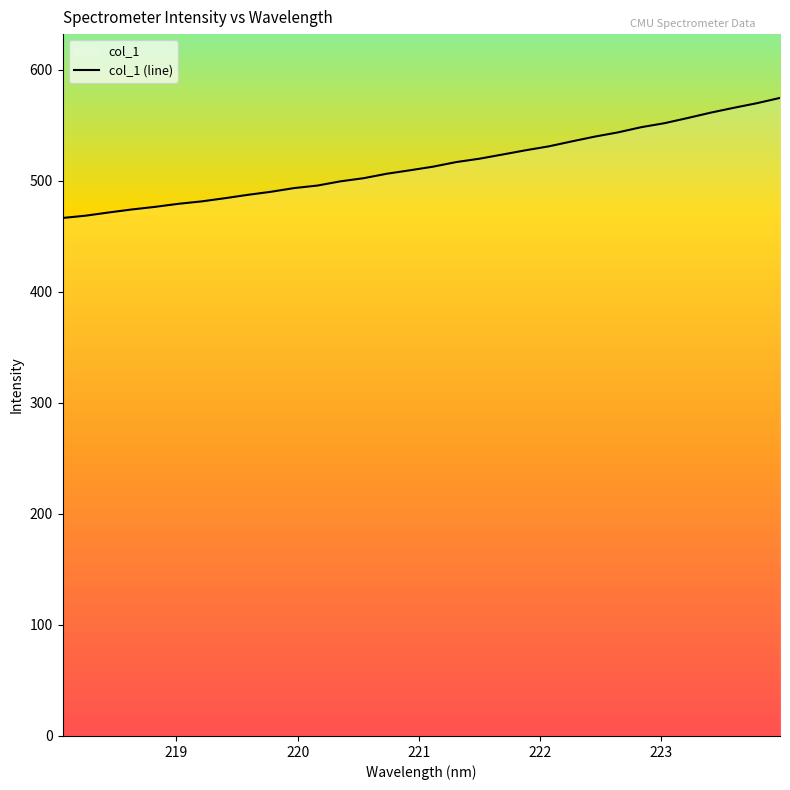

What is the greatest value displayed?

574.4